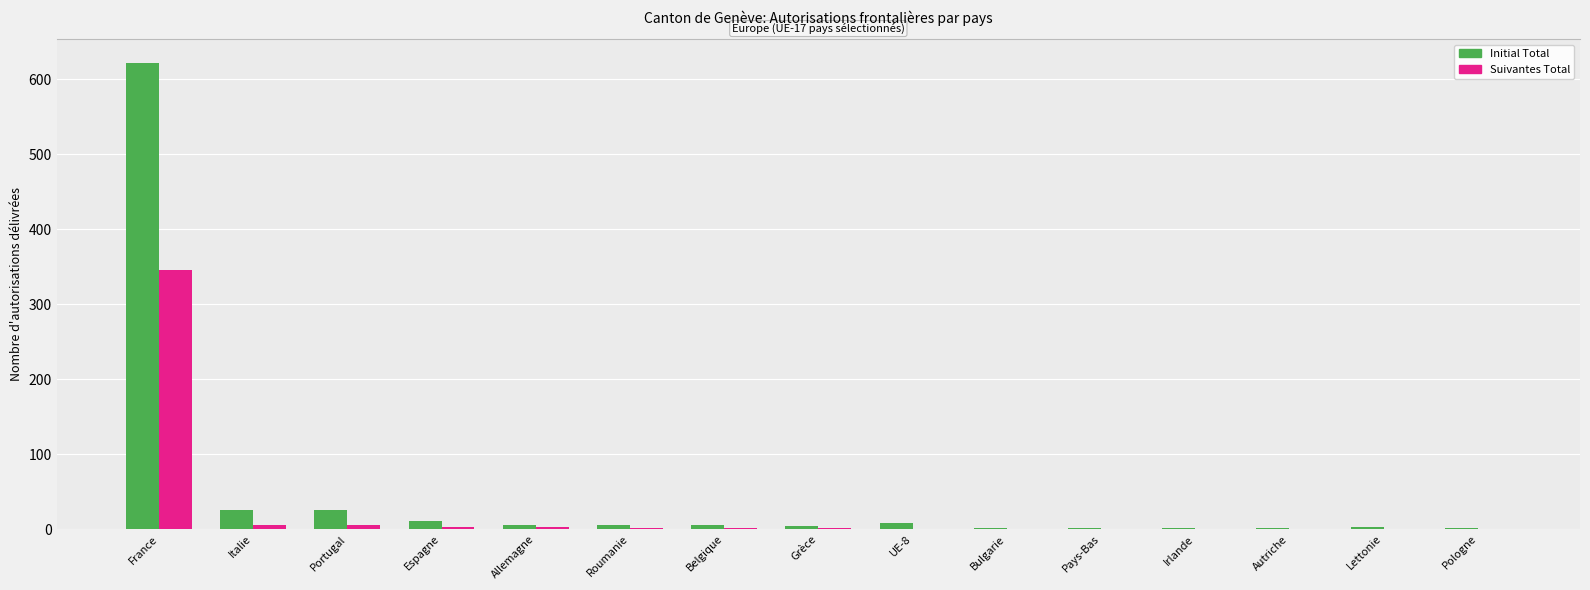

Reading right to left, list all the values displayed in this chart.

Initial Total: Pologne=1	Lettonie=3	Autriche=1	Irlande=2	Pays-Bas=2	Bulgarie=2	UE-8=8	Grèce=4	Belgique=6	Roumanie=6	Allemagne=6	Espagne=11	Portugal=26	Italie=25	France=622
Suivantes Total: Pologne=0	Lettonie=0	Autriche=0	Irlande=0	Pays-Bas=0	Bulgarie=0	UE-8=0	Grèce=2	Belgique=1	Roumanie=2	Allemagne=3	Espagne=3	Portugal=6	Italie=6	France=346